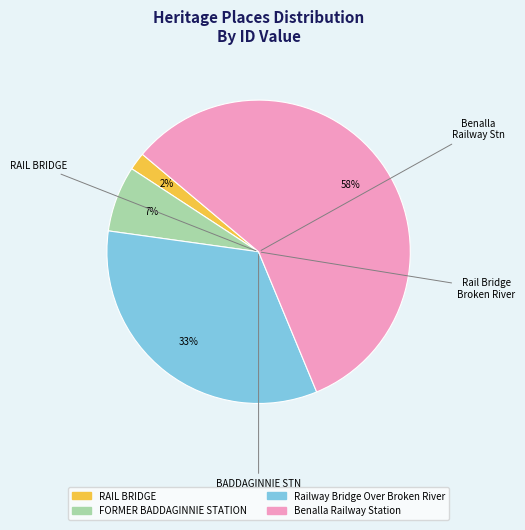

Is RAIL BRIDGE the majority of the pie?

No